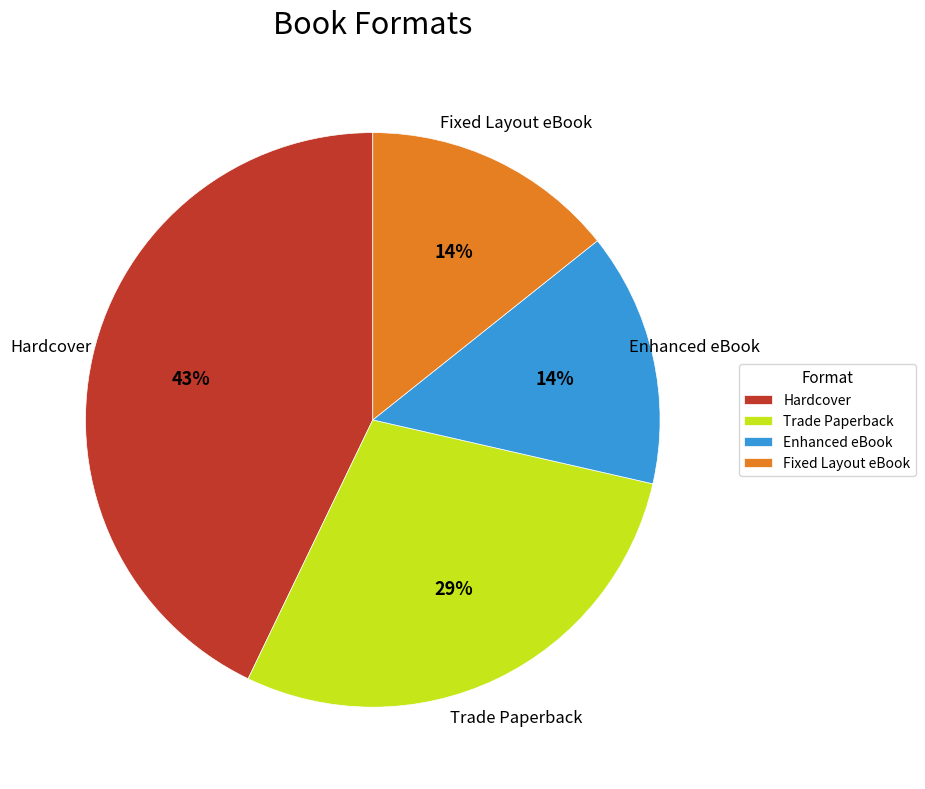

Combined, do Hardcover and Enhanced eBook account for over 50%?

Yes